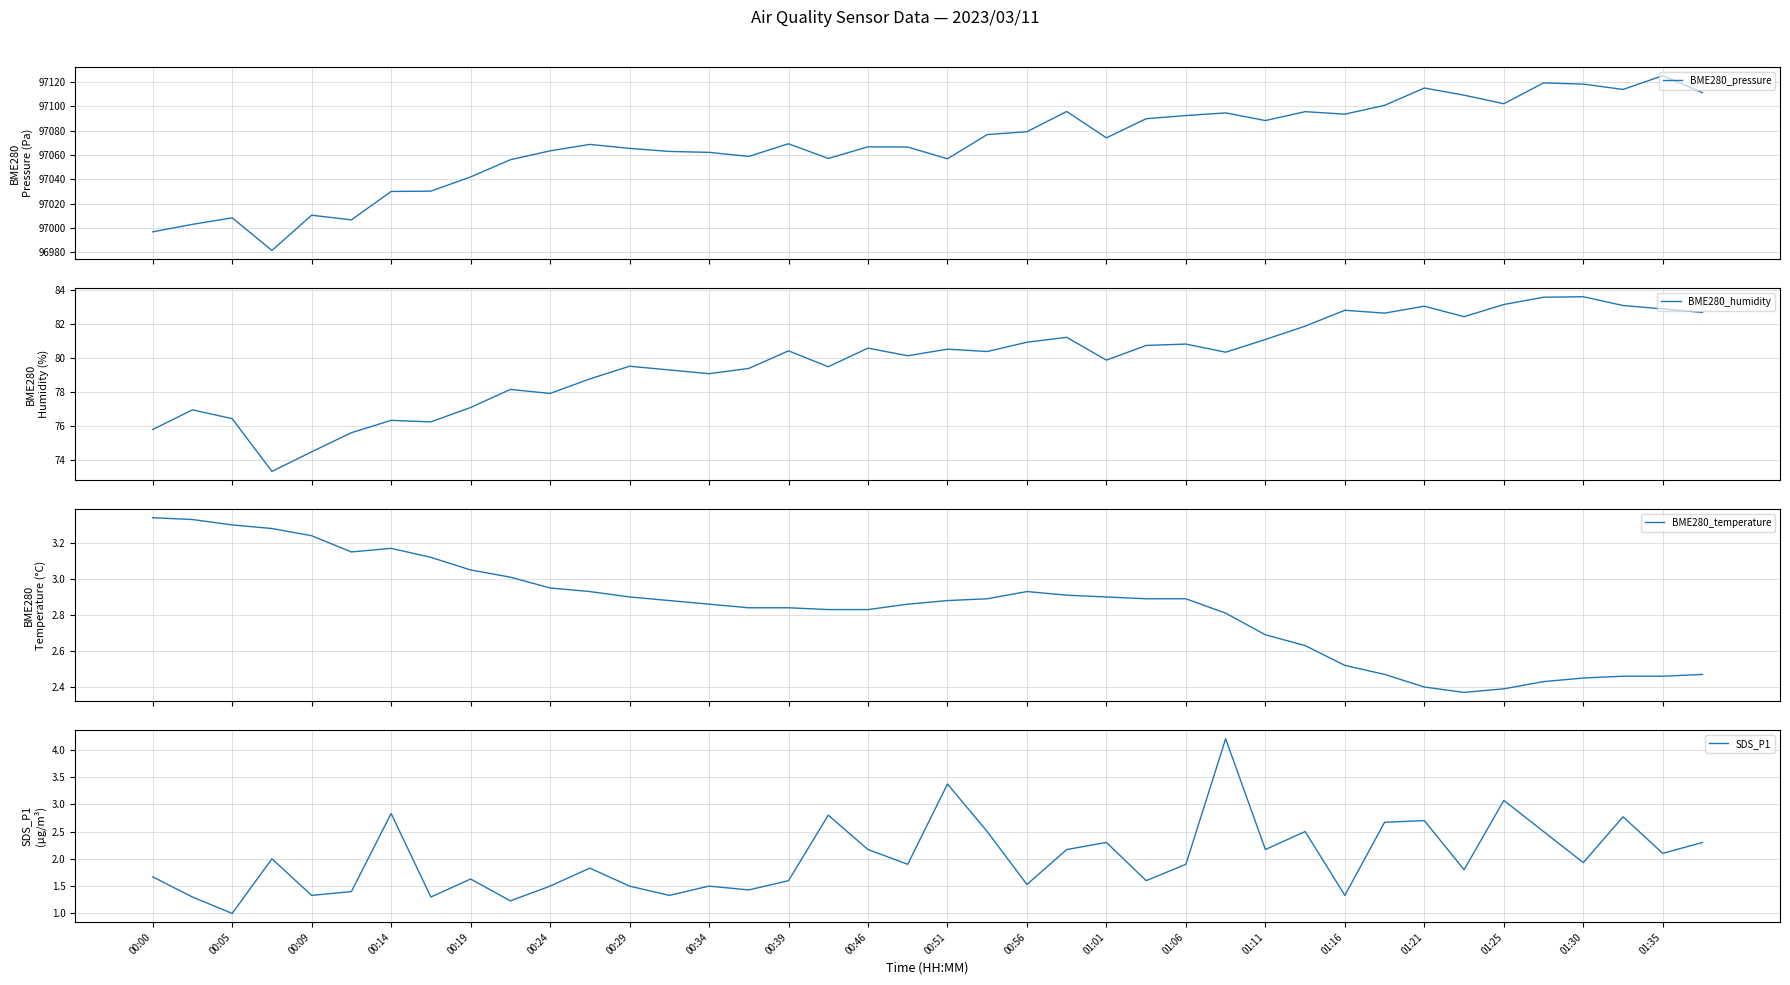

Which series has the largest total across all categories?

BME280_pressure